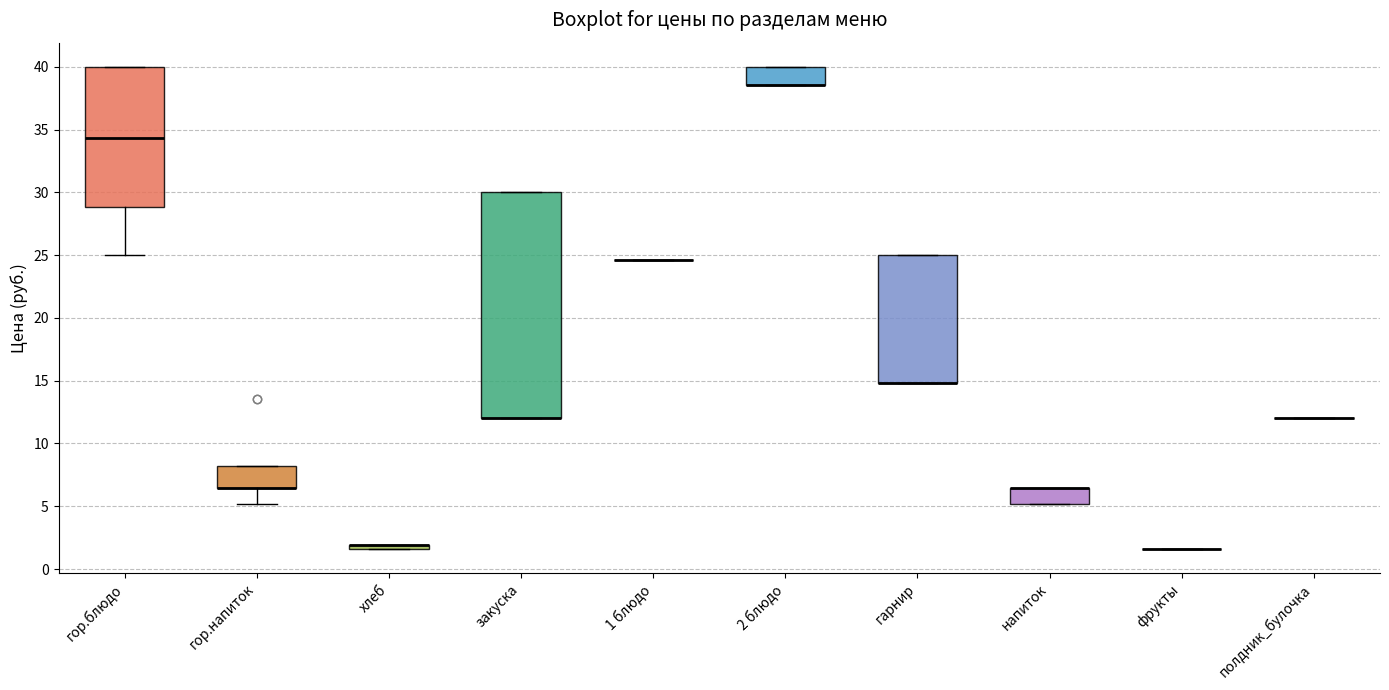

Comparing the boxes themselves (not the whiskers), which one is the tallest?

закуска